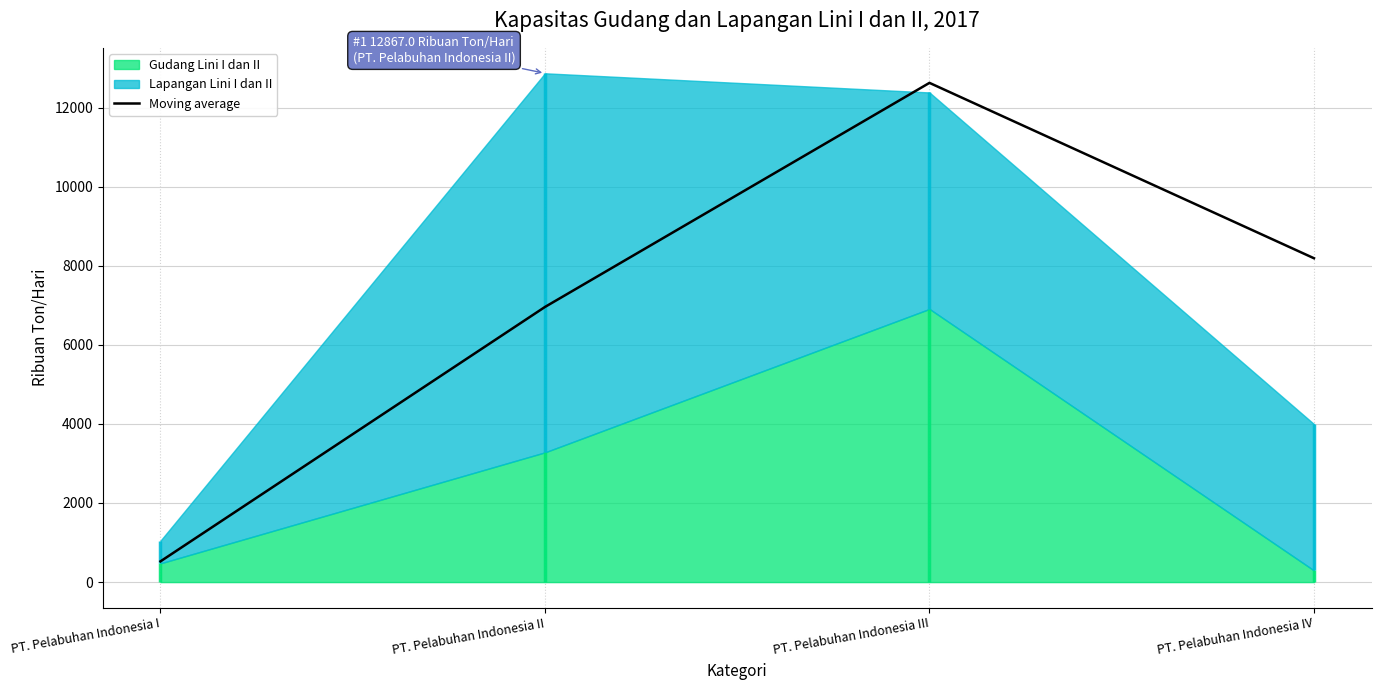

What is the smallest value displayed?

524.0